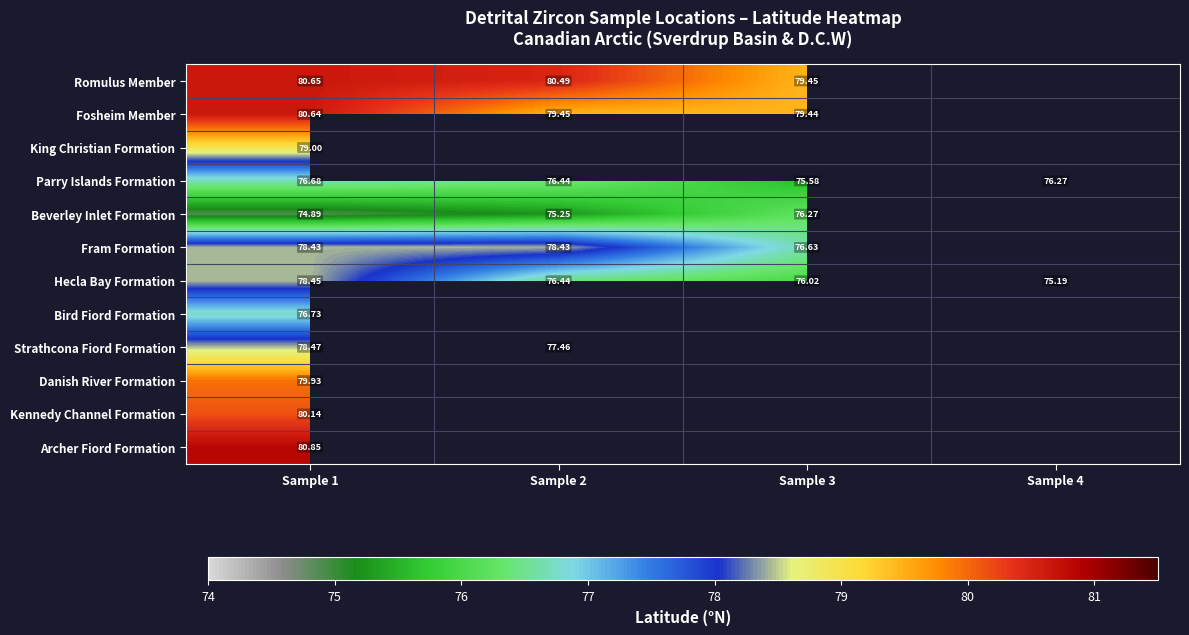

What is the smallest value displayed?

74.9